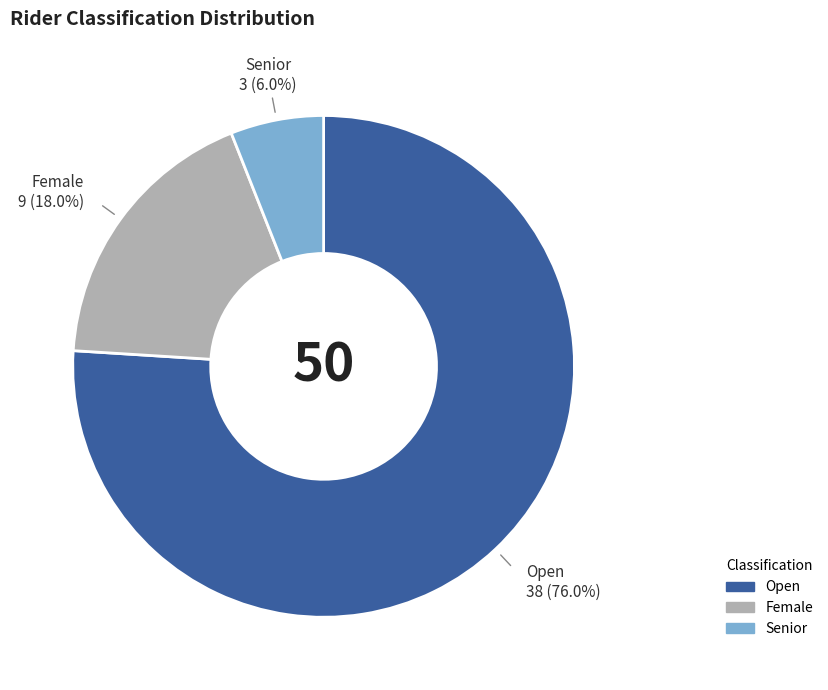

What is the ratio of the value at Female to the value at Open?

0.2